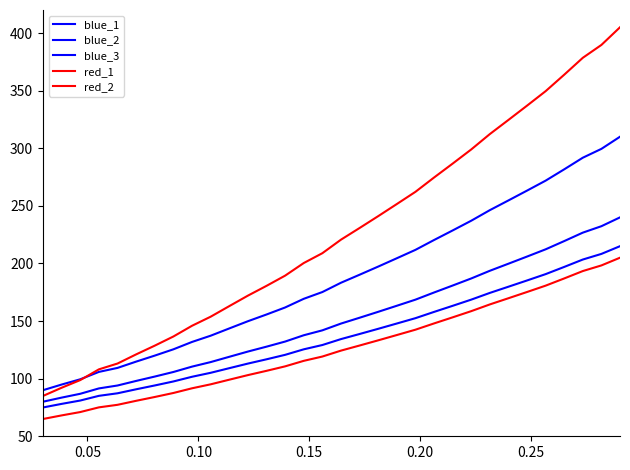

Reading right to left, what are all the values shown in this chart?

blue_1: 310.0	299.5	291.8	281.7	271.9	263.2	254.7	246.3	237.1	228.6	220.3	211.8	204.5	197.3	190.2	183.3	175.2	169.3	161.8	155.7	149.9	143.6	137.3	131.9	125.5	120.0	114.8	109.3	105.9	99.5	94.9	90.0
blue_2: 240.0	232.3	226.8	219.4	212.3	206.0	199.8	193.7	187.0	180.8	174.8	168.6	163.3	158.0	152.9	147.8	142.0	137.7	132.2	127.8	123.5	119.0	114.4	110.5	105.8	101.8	98.0	94.1	91.5	86.9	83.6	80.0
blue_3: 215.0	208.3	203.4	197.0	190.7	185.2	179.8	174.4	168.6	163.2	157.9	152.5	147.9	143.3	138.8	134.4	129.2	125.5	120.7	116.8	113.1	109.1	105.1	101.7	97.6	94.1	90.8	87.3	85.1	81.0	78.1	75.0
red_1: 405.0	389.7	378.5	363.9	349.6	337.0	324.6	312.3	299.0	286.7	274.6	262.2	251.6	241.1	230.8	220.7	208.9	200.4	189.4	180.6	172.1	163.0	153.8	145.9	136.6	128.7	121.1	113.1	108.1	98.8	92.1	85.0
red_2: 205.0	198.3	193.4	187.0	180.7	175.2	169.8	164.4	158.6	153.2	147.9	142.5	137.9	133.3	128.8	124.4	119.2	115.5	110.7	106.8	103.1	99.1	95.1	91.7	87.6	84.1	80.8	77.3	75.1	71.0	68.1	65.0